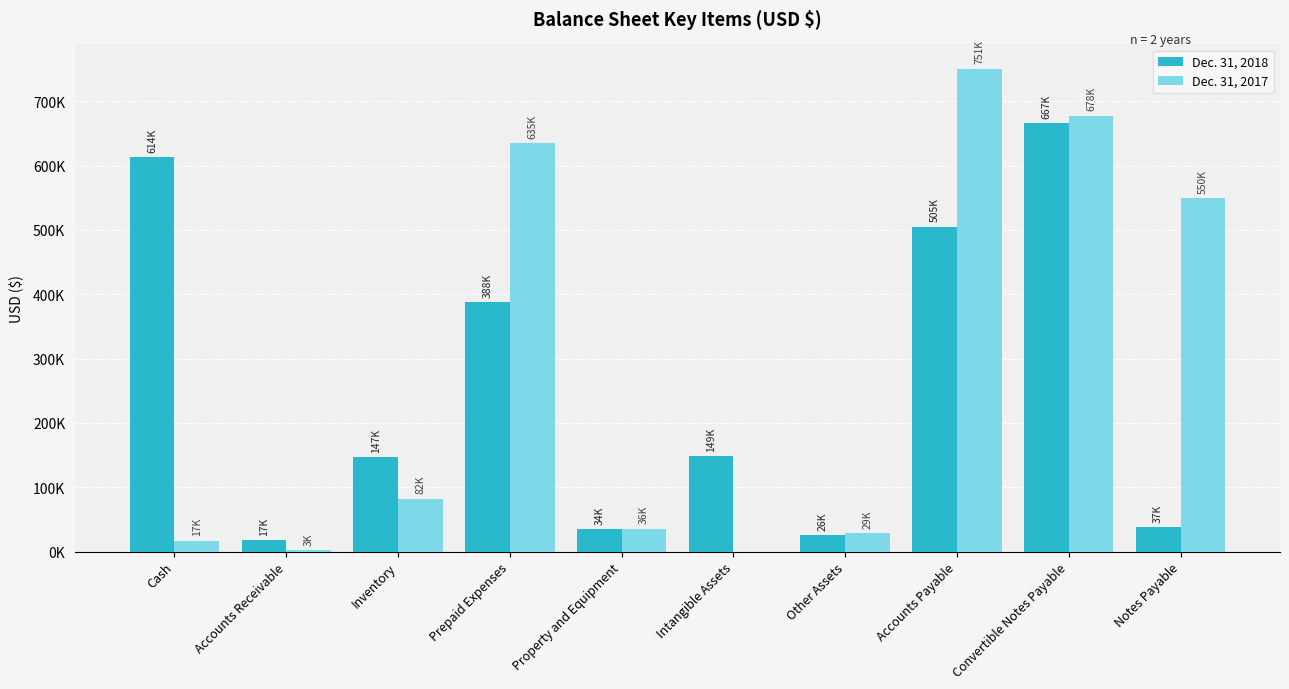

Are the bars horizontal?

No